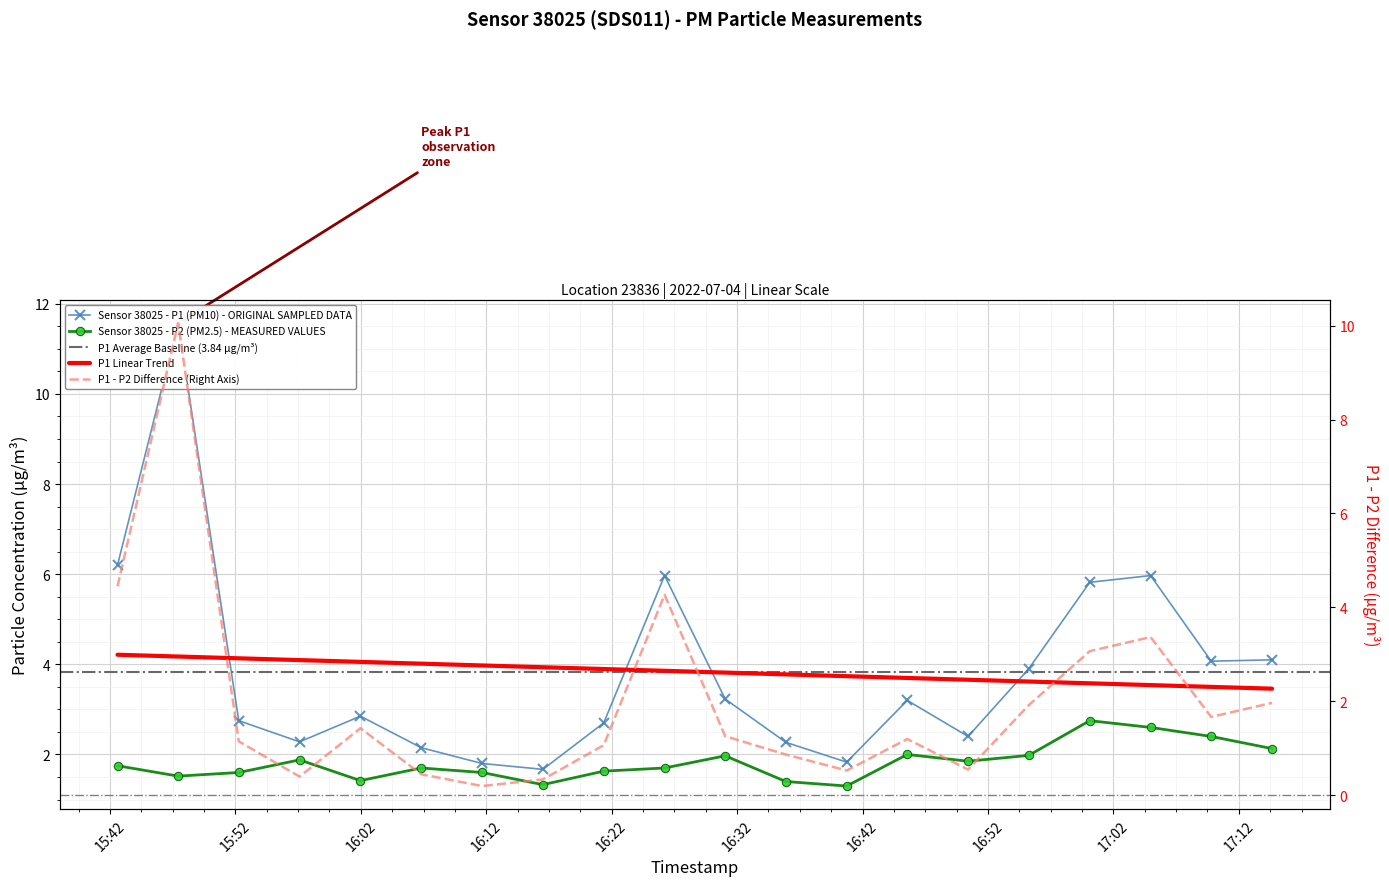

What is the value of the P1 point at the 9th from the left?

2.7